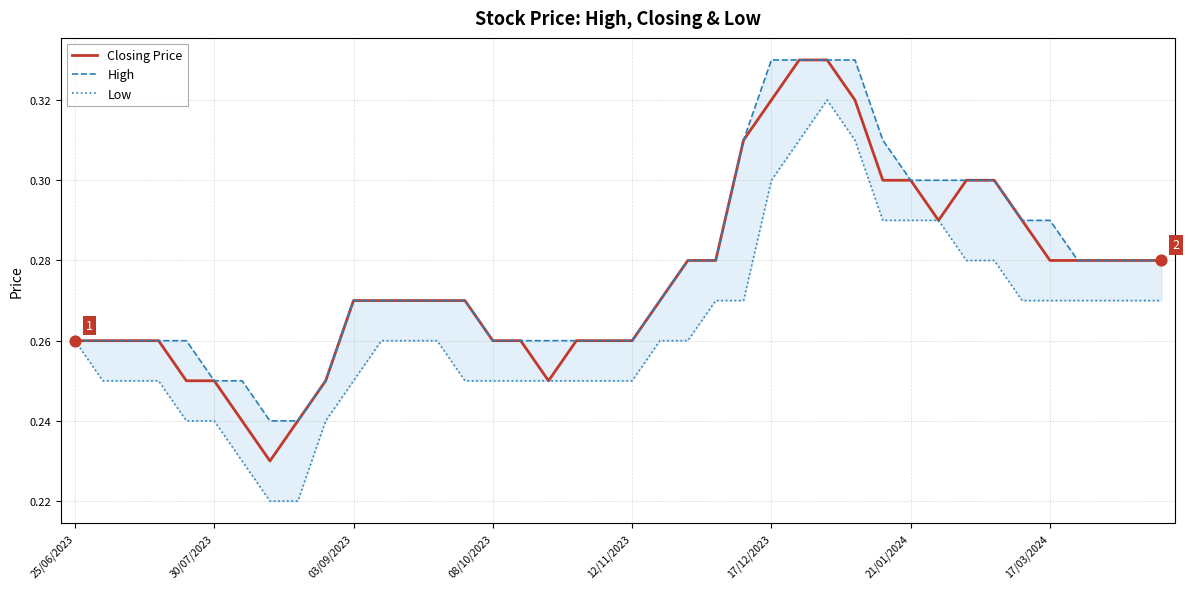

Which series has the largest Y range (max minus min)?

Closing Price